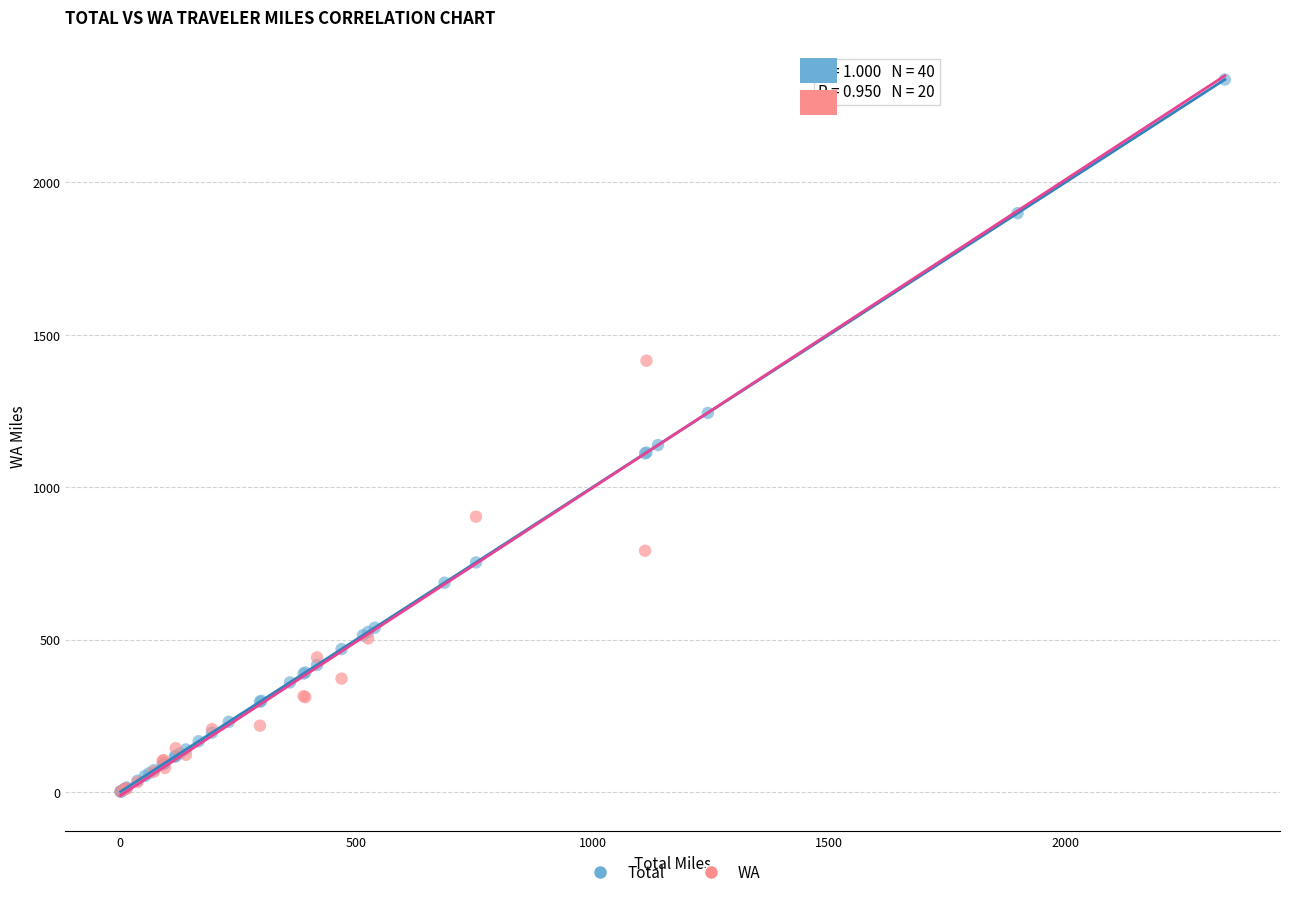

Which series contains the highest Y value?

Total